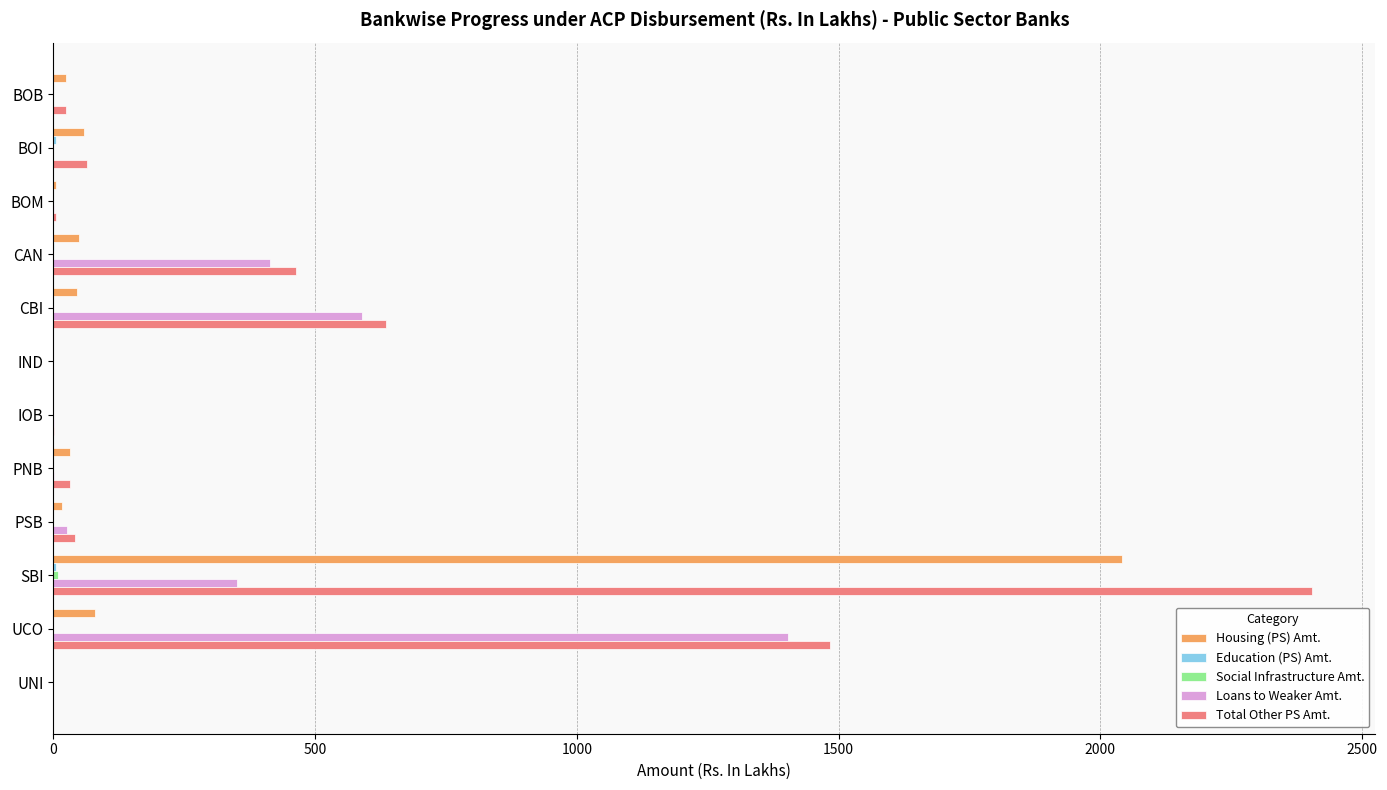

What is the sum of all Loans to Weaker Amt. values?

2785.9